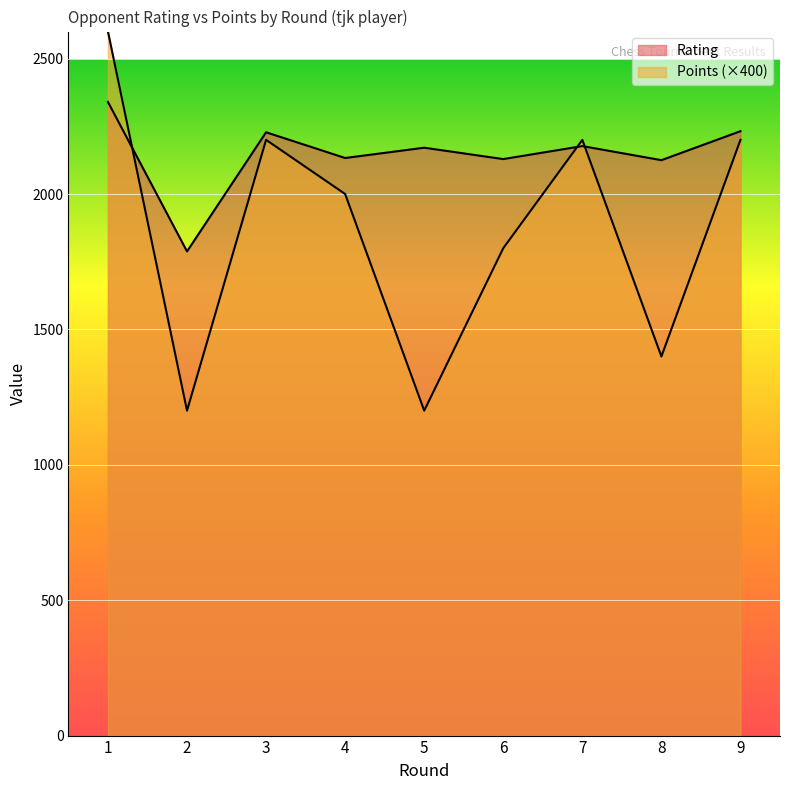

How many data points in Rating are above 2171?

4